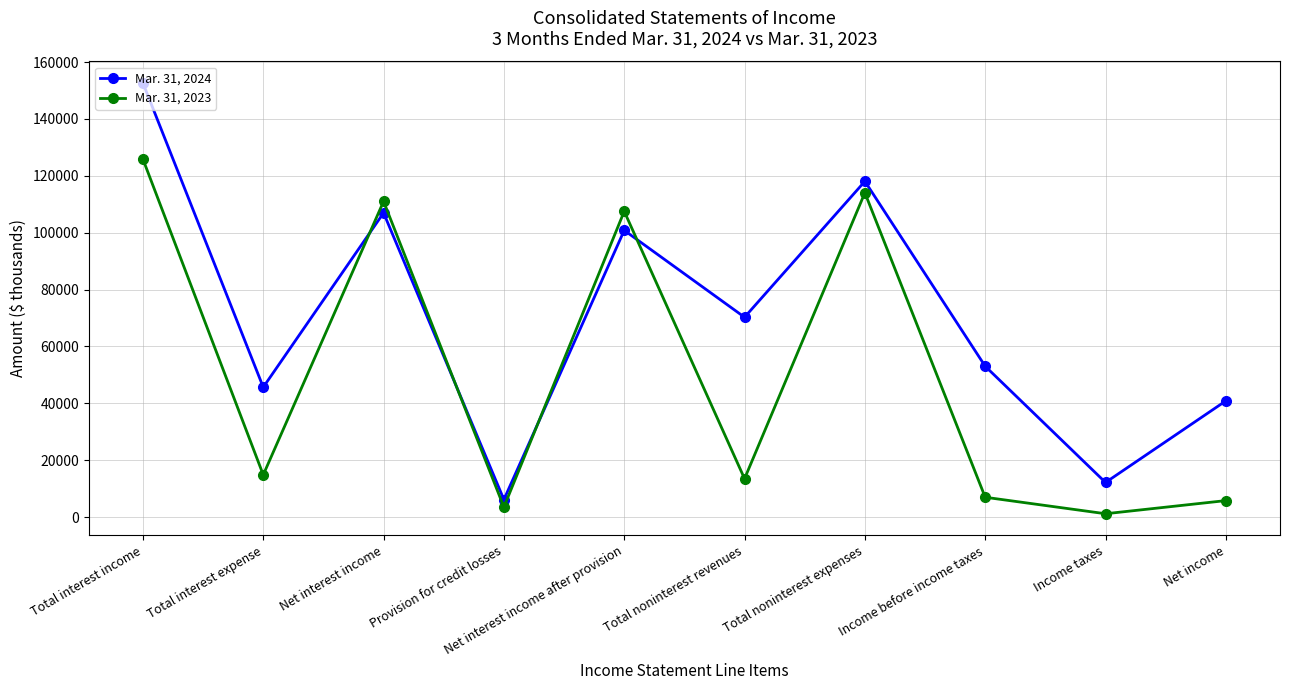

What is the highest value of the Mar. 31, 2023 series?

125882